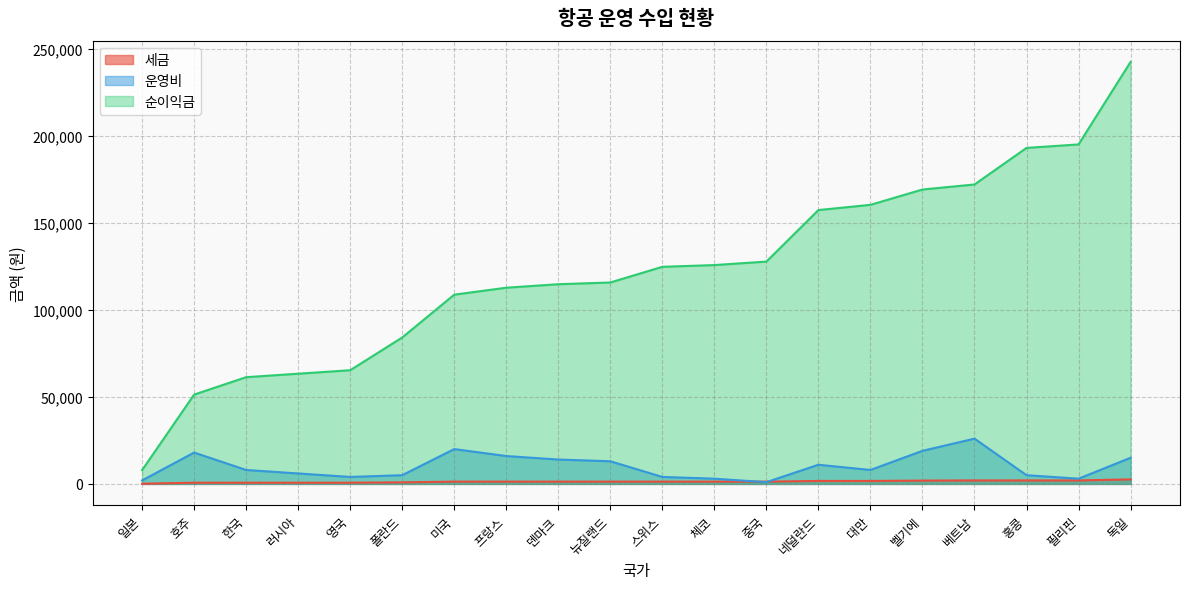

At which label does 세금 first exceed 1300?

네덜란드